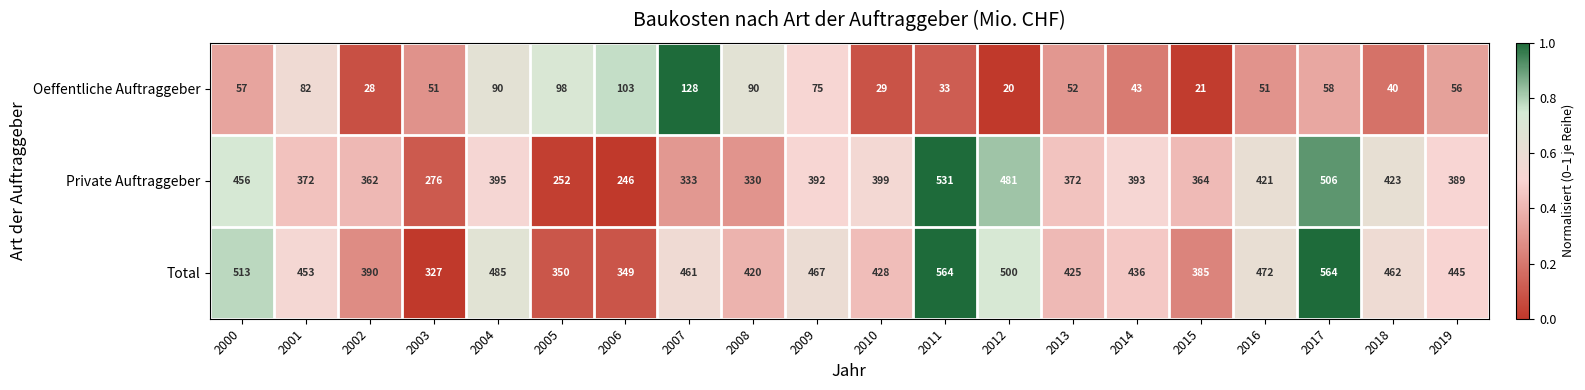

What is the spread (max minus min) of values at 2005?

252